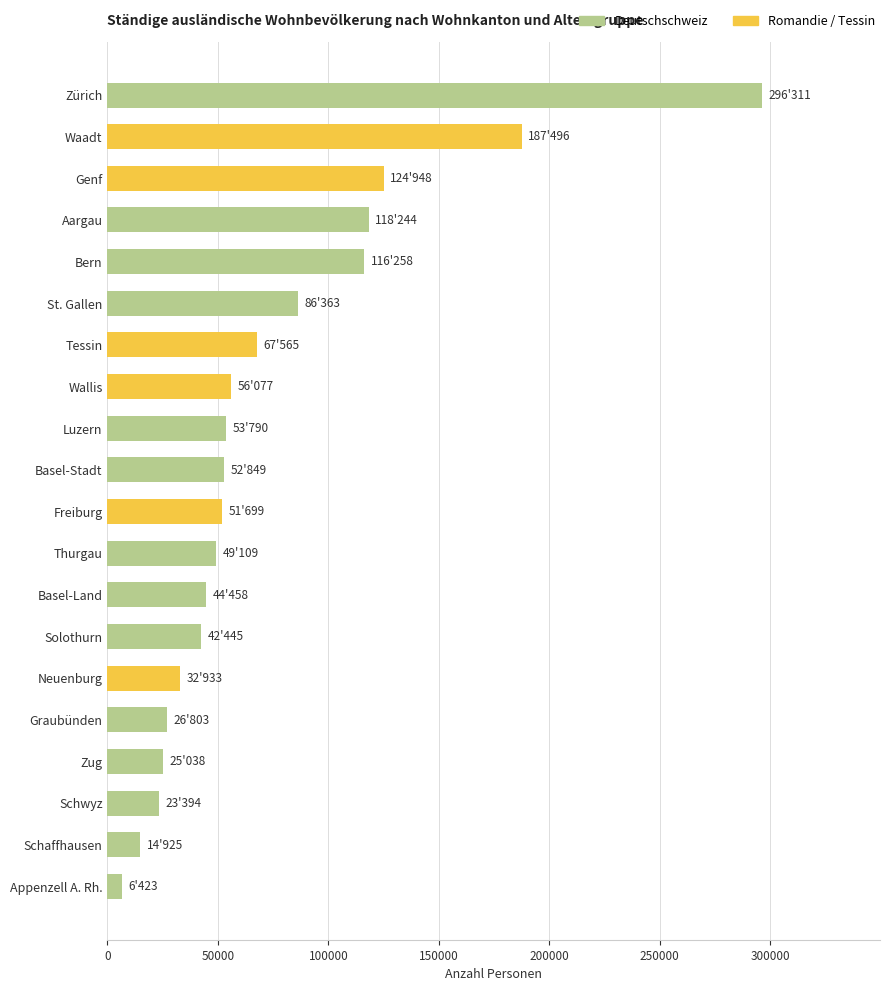

What is the sum of the values at Basel-Land and Neuenburg?

77391